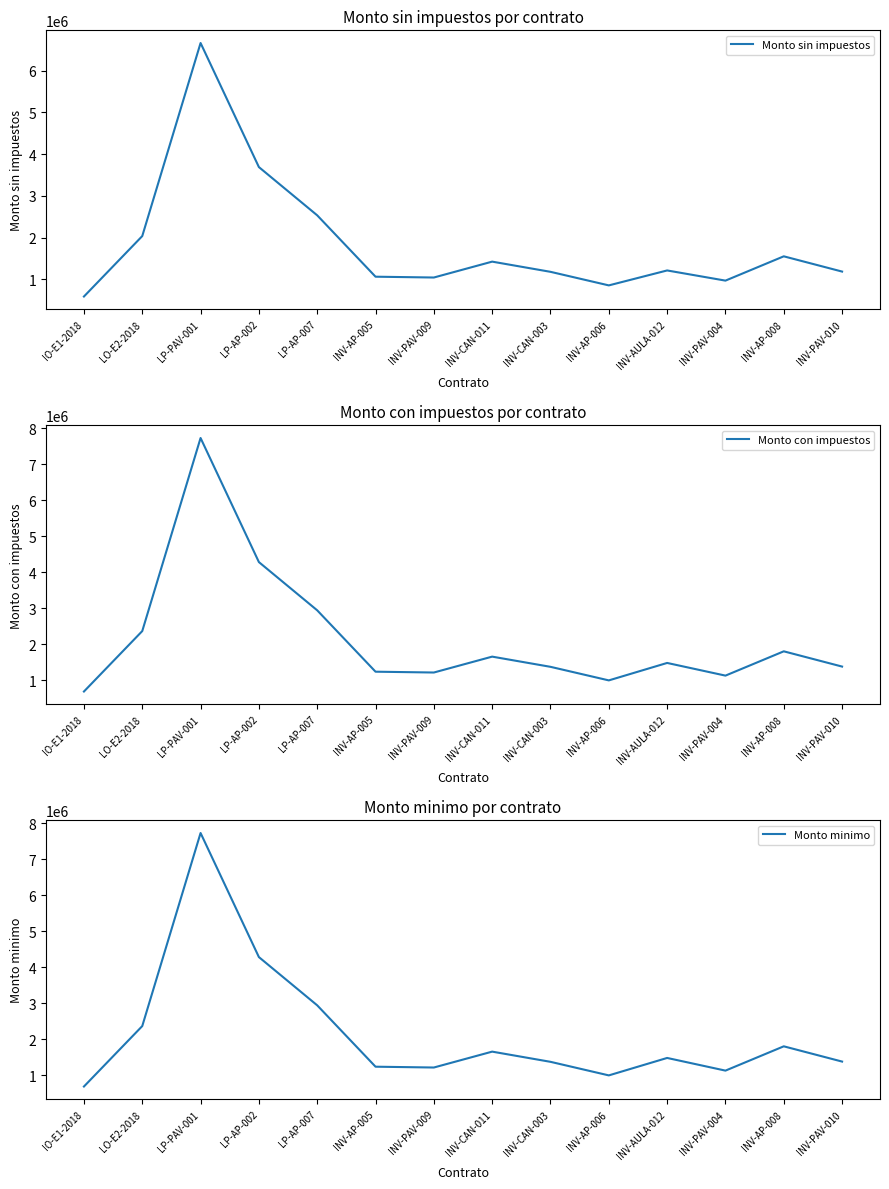

At which category is the sum across all series the highest?

LP-PAV-001